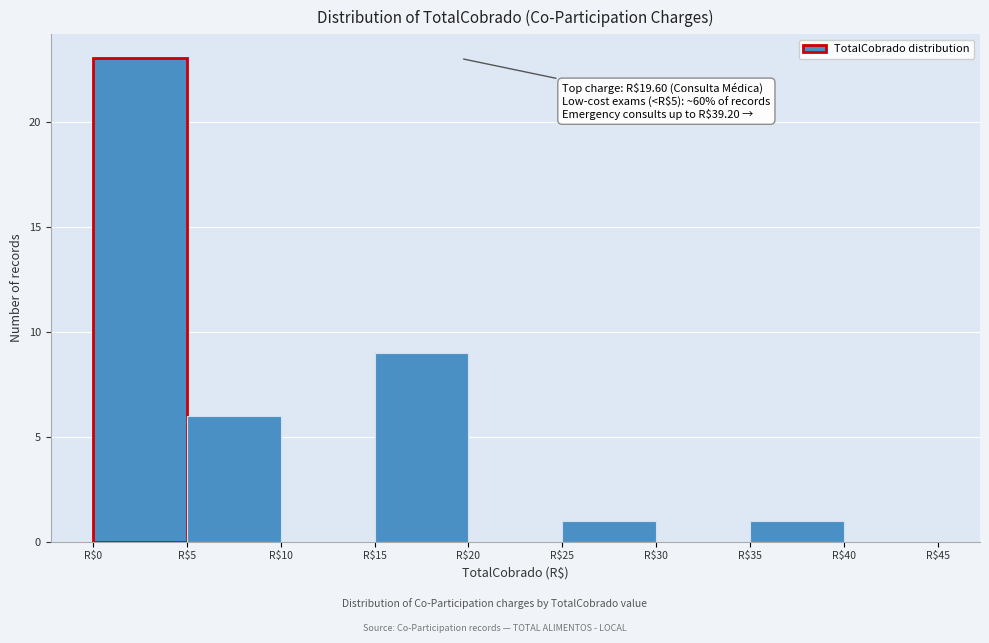

Over which range of the x-axis is the bar tallest?

0 to 5